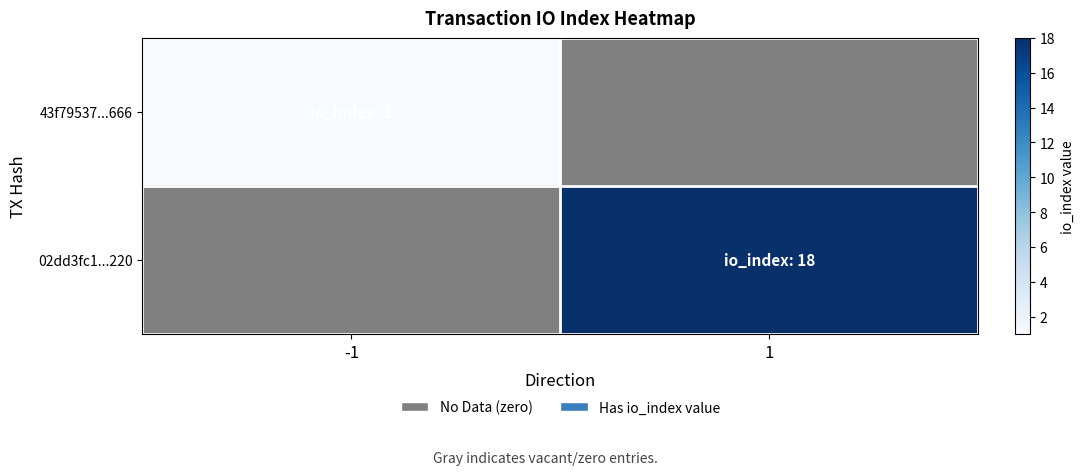

Is it true that 43f79537...666 equals 1.0 at -1?

True